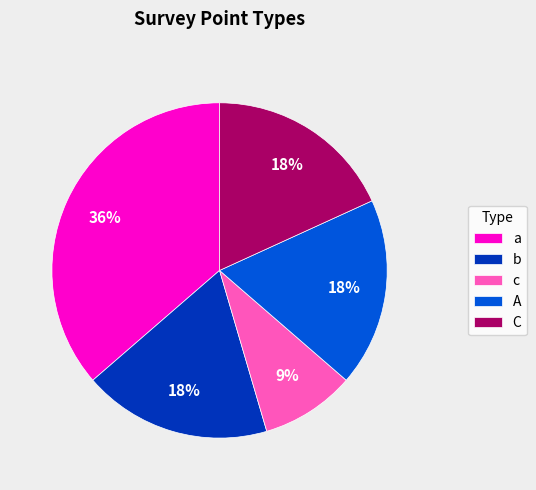

Do A and C together represent more than half of the pie?

No